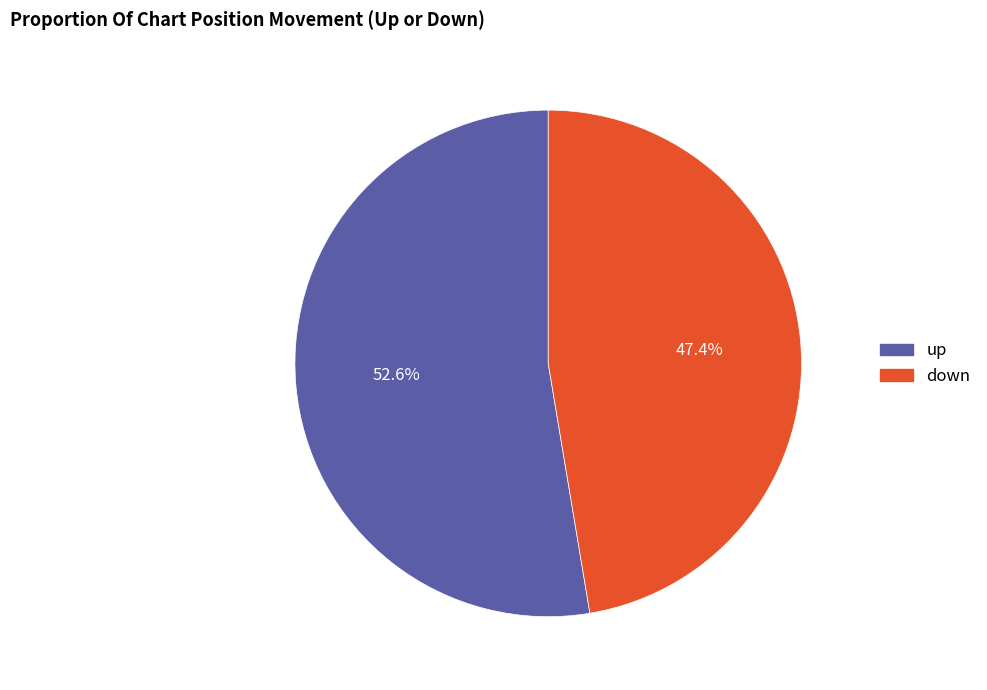

True or false: up accounts for 53% of the total.

True